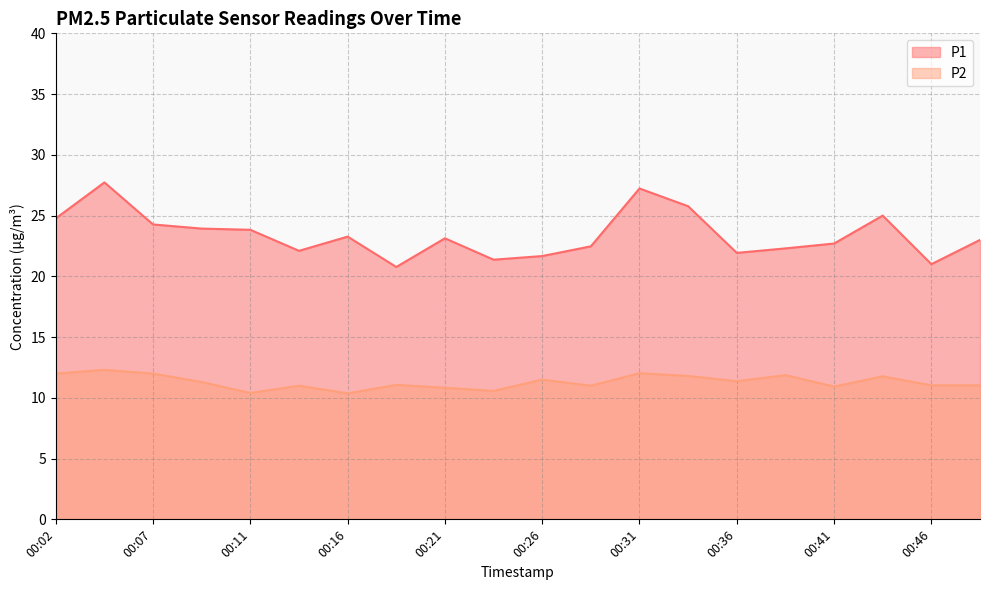

How many interior local valleys does the P1 series have?

5